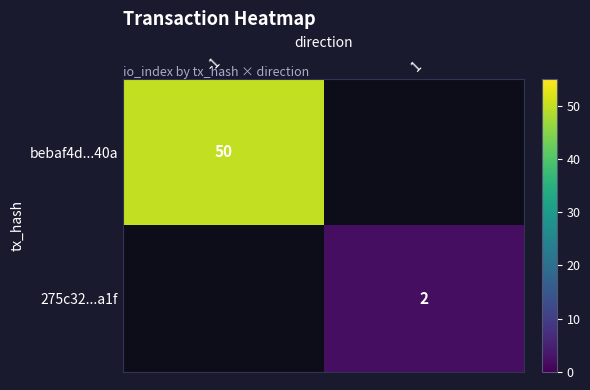

The value of bebaf4d...40a at -1 is 50. True or false?

True